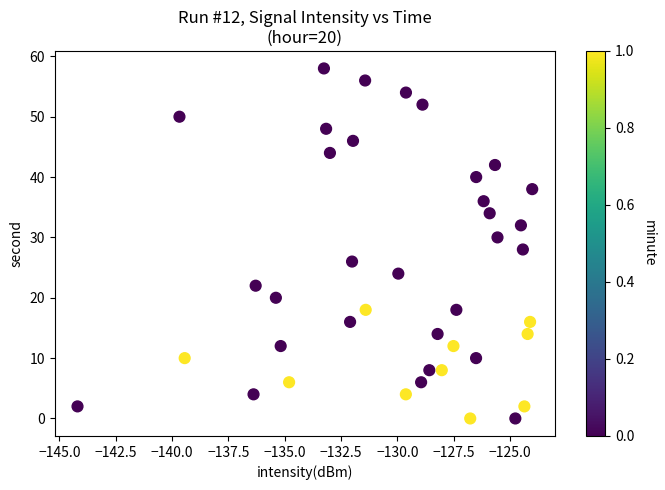

What is the range of Y values (max minus min)?

58